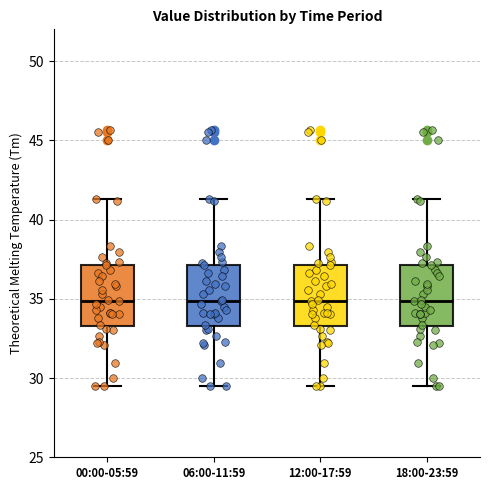

Reading left to right, transcribe this box plot: for each box, give where its median line is, the range the box spans, and where its two whiskers end, as read against the y-axis. The values are not printed on the chart, so give them approximately, as read against the axis.

00:00-05:59: median 35.0, box 33.5 to 37.0, whiskers 29.5 to 41.5
06:00-11:59: median 35.0, box 33.5 to 37.0, whiskers 29.5 to 41.5
12:00-17:59: median 35.0, box 33.5 to 37.0, whiskers 29.5 to 41.5
18:00-23:59: median 35.0, box 33.5 to 37.0, whiskers 29.5 to 41.5